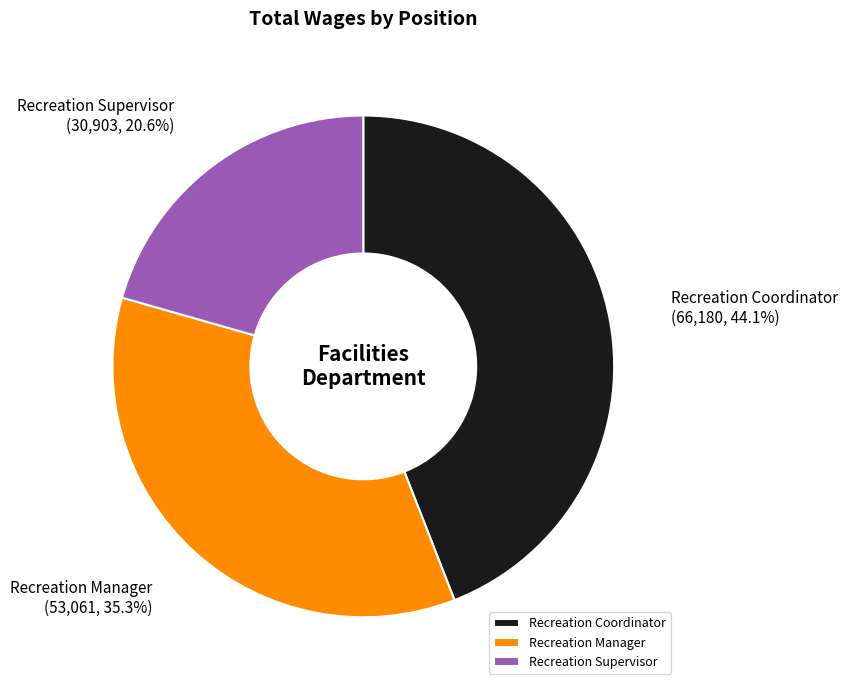

Count the number of slices in the pie.

3